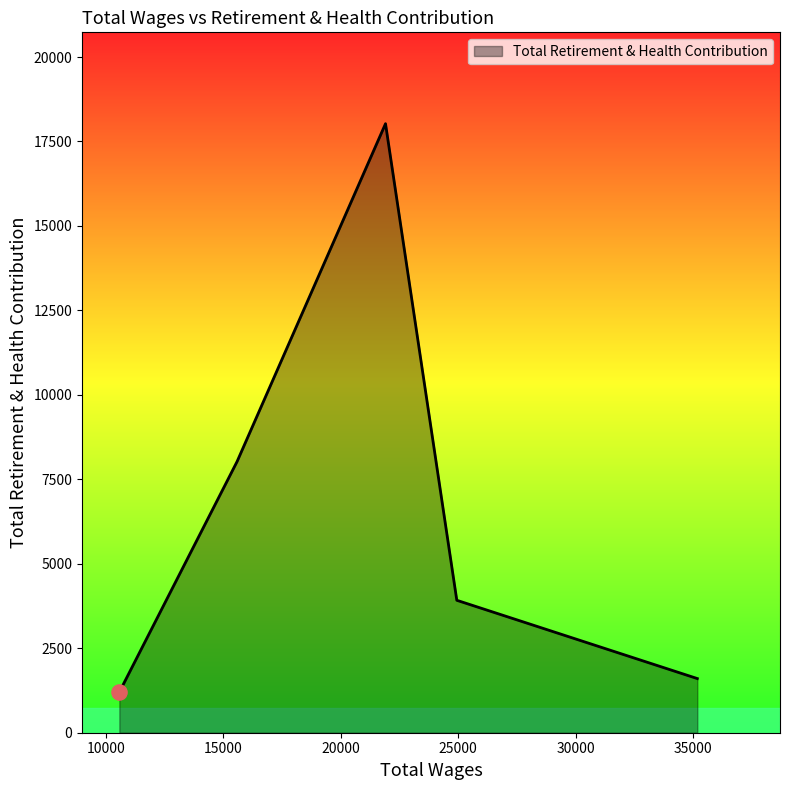

Between 10582.0 and 35170.0, which is larger?

35170.0